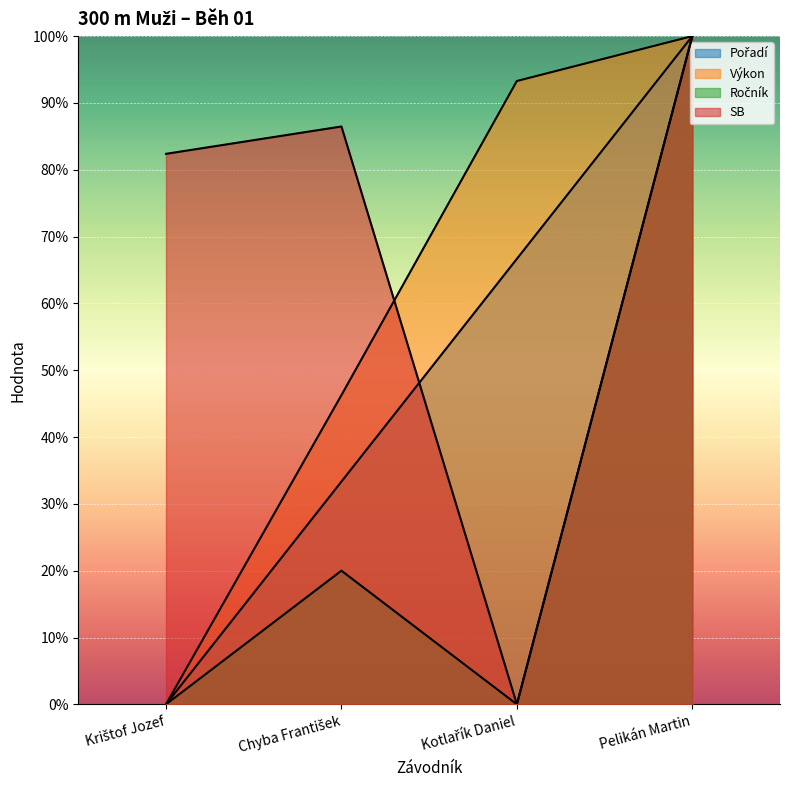

True or false: Výkon has more than 2 points higher than both neighbors.

False